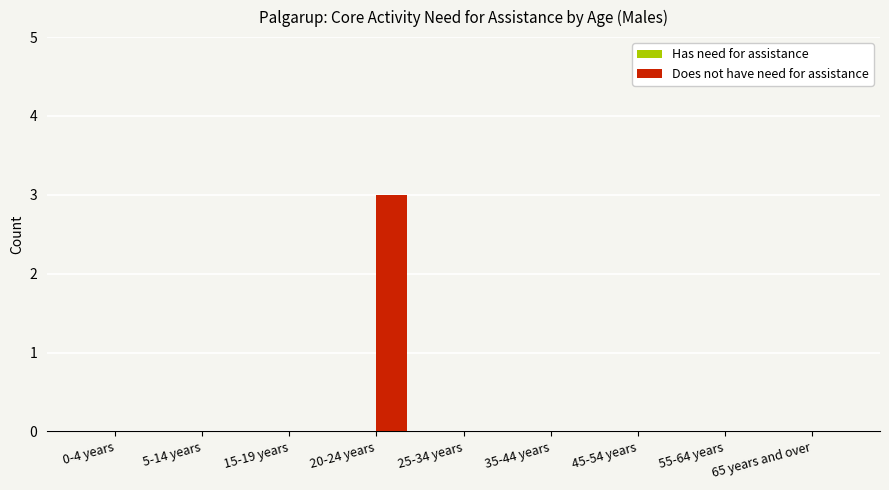

The value at 65 years and over is 2. True or false?

False